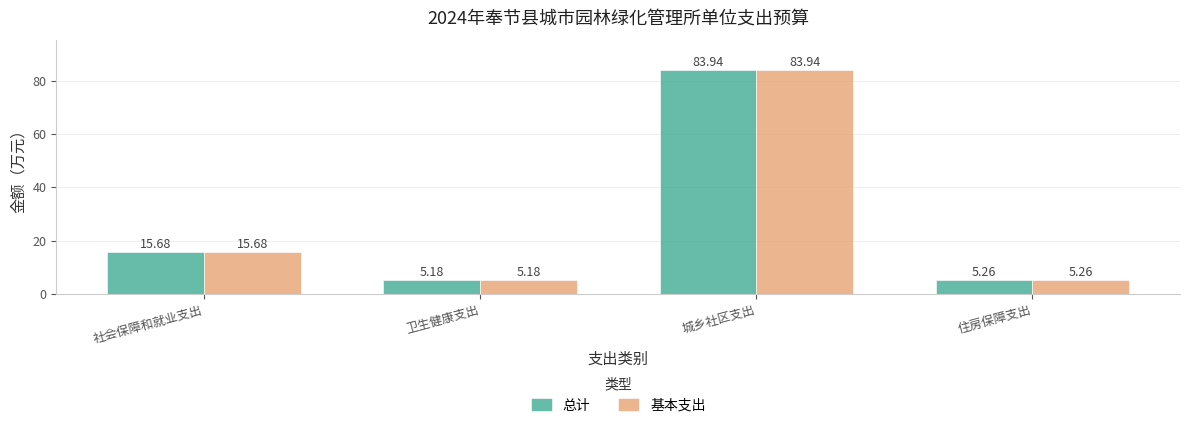

The 基本支出 series shows 8.9 at 卫生健康支出. True or false?

False